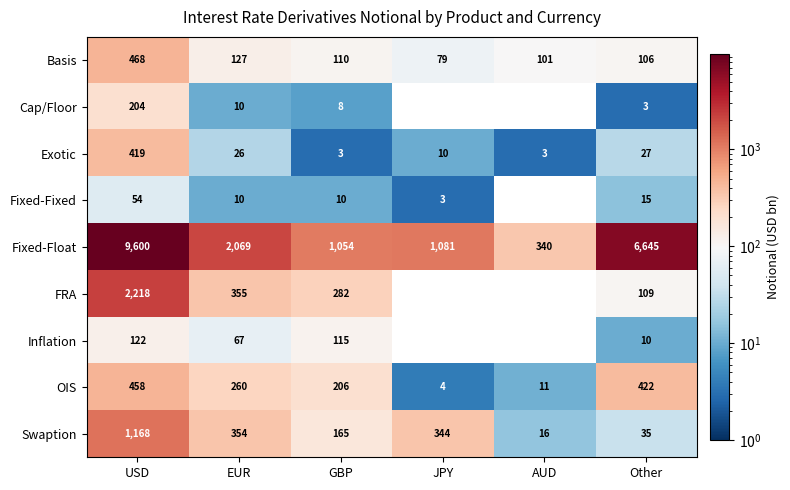

Which series has the largest range (max minus min)?

Fixed-Float